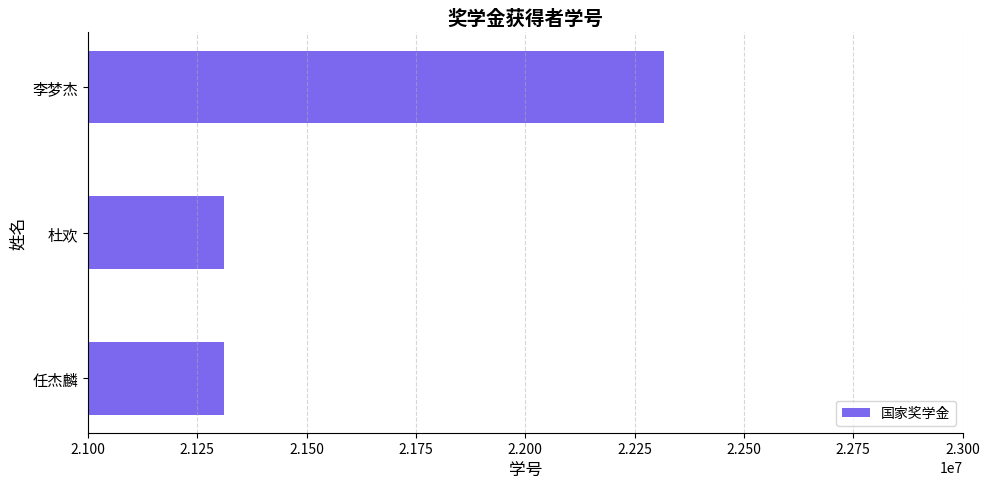

What is the smallest value displayed?

21310051